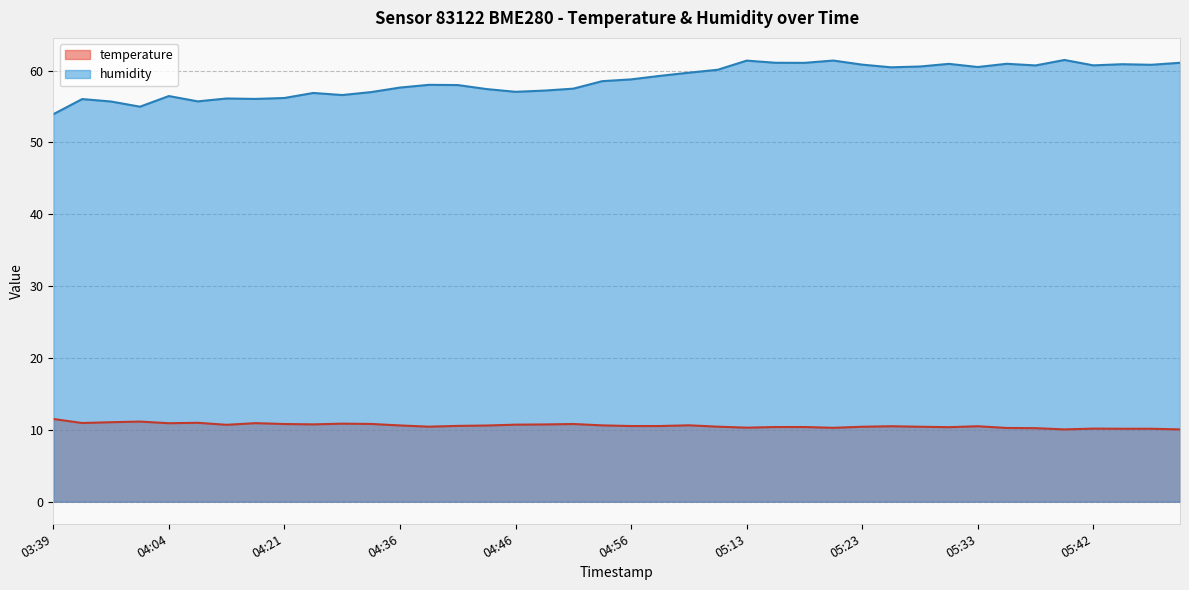

What is the total value across all series at 04:56?

69.3